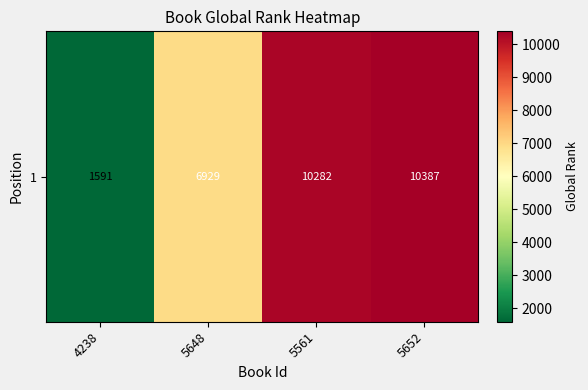

Where is the data nearest to the value 5989?

5648